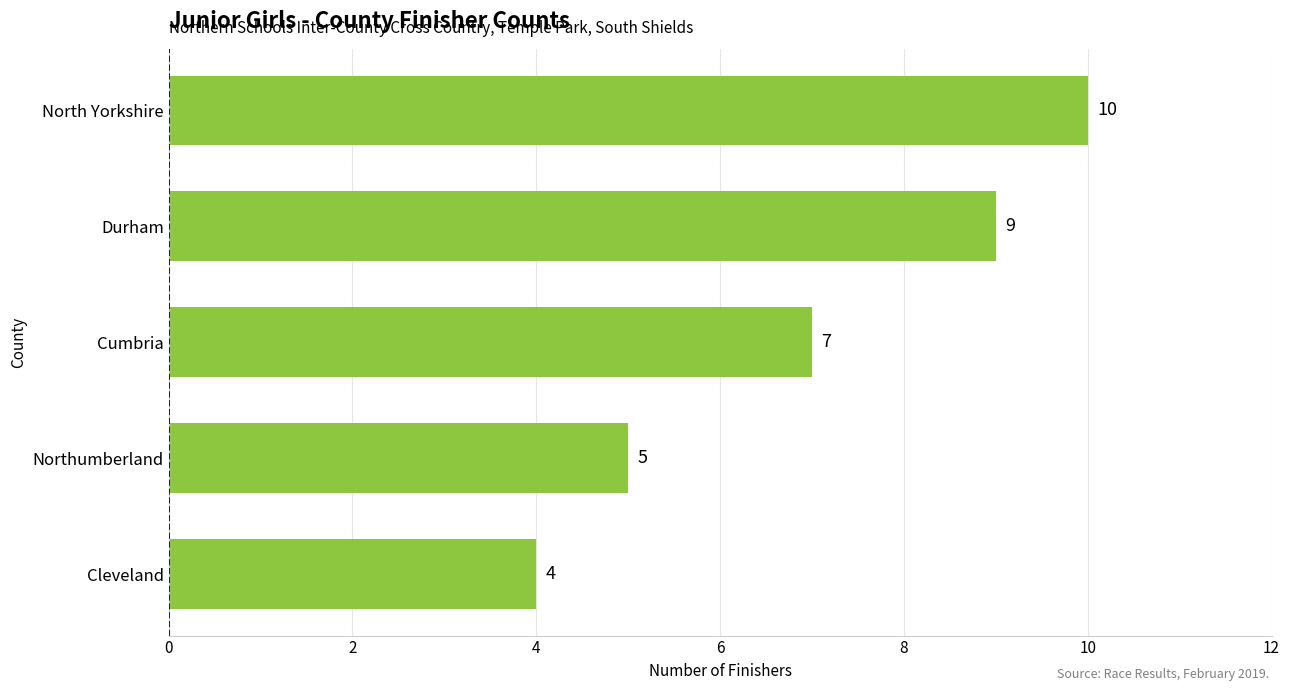

True or false: the data shows 10 at North Yorkshire.

True